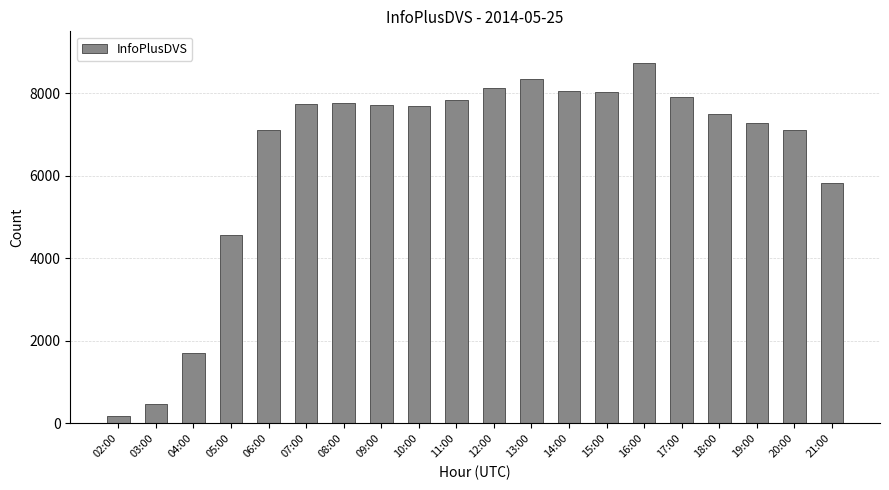

What is the sum of the values at 06:00 and 13:00?

15456